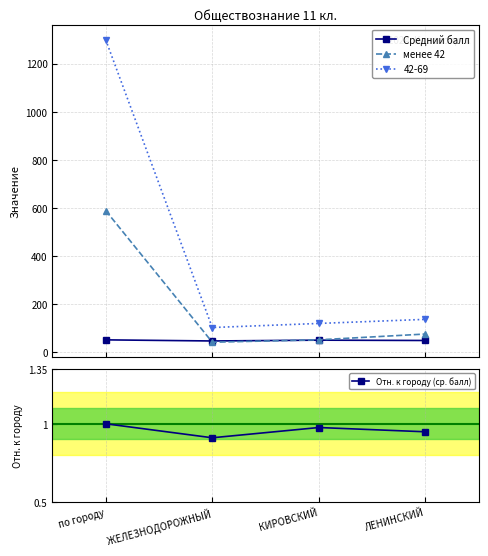

At which category does the chart reach its peak across all series?

по городу